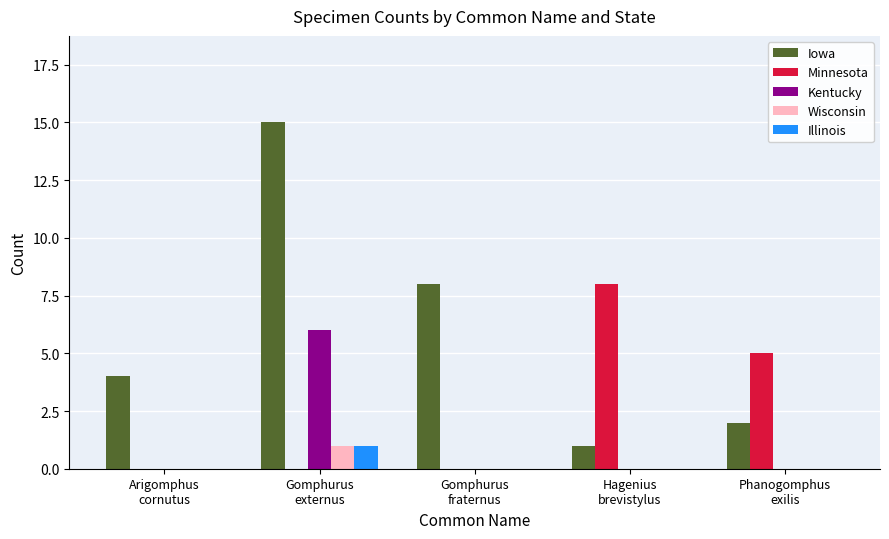

Are the bars horizontal?

No